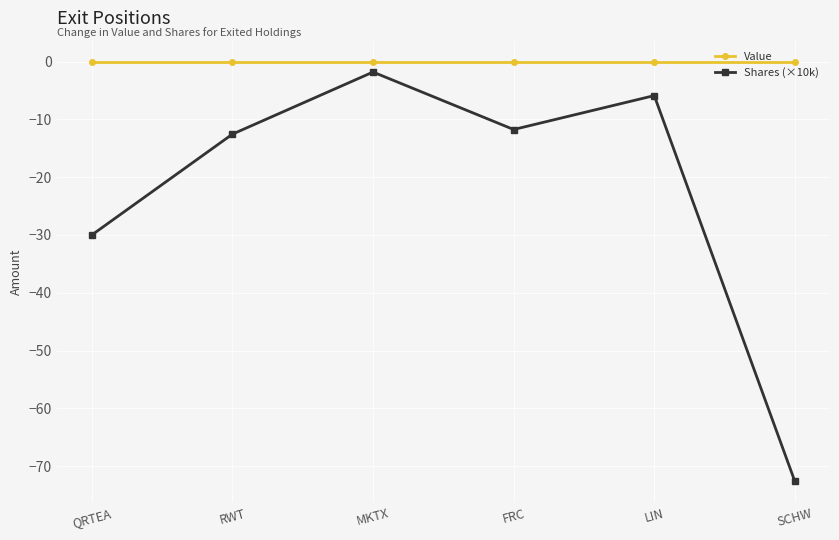

What are all the series names shown in the legend?

Value, Shares (×10k)